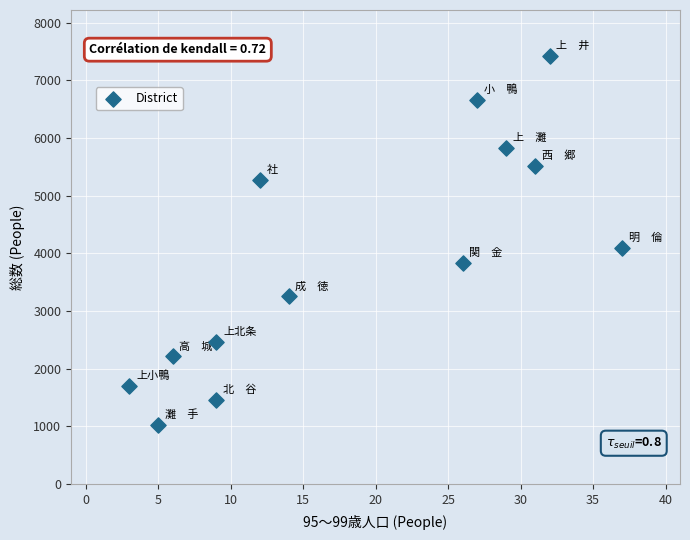

What Y value in the scatter plot is closest to 4218?

4087